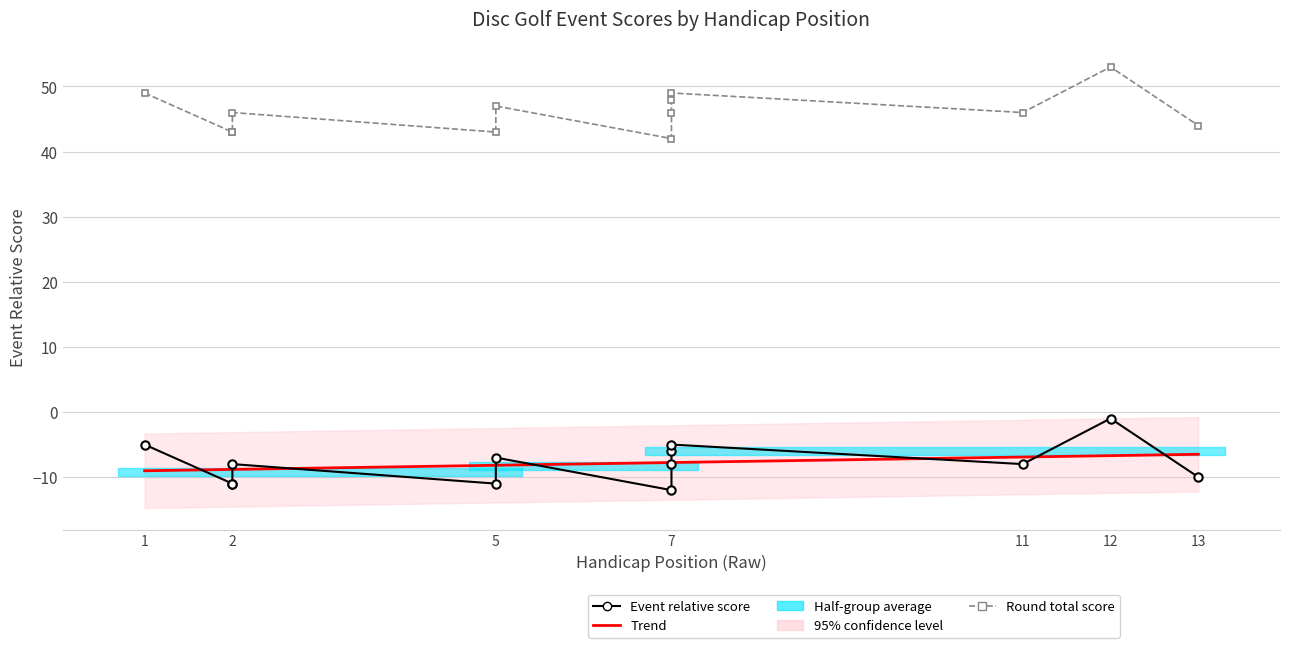

What is the greatest value displayed?

53